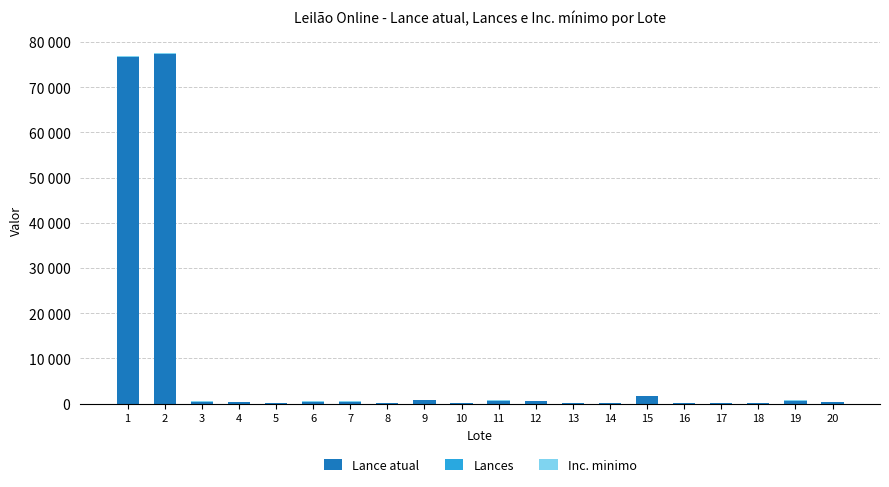

The Inc. minimo series shows 100 at 19. True or false?

True